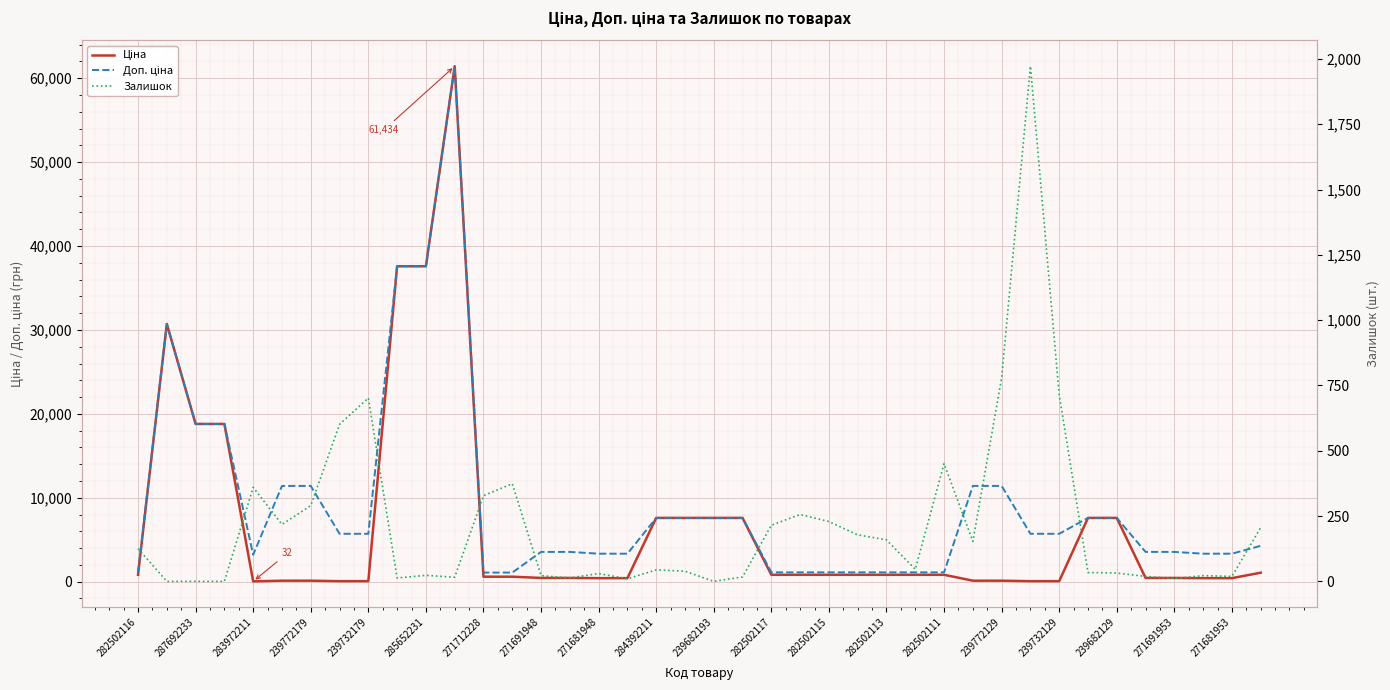

Between 239682193 and 282502117, which series saw the biggest shift?

Ціна